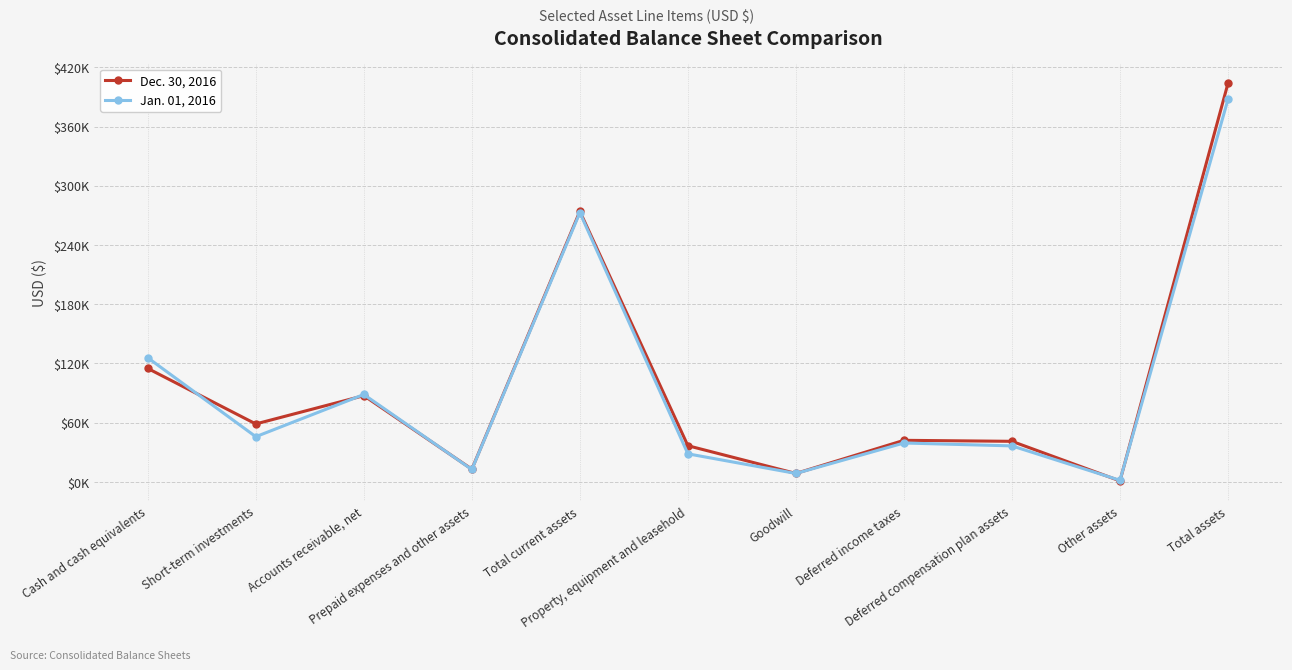

At which category is the sum across all series the highest?

Total assets